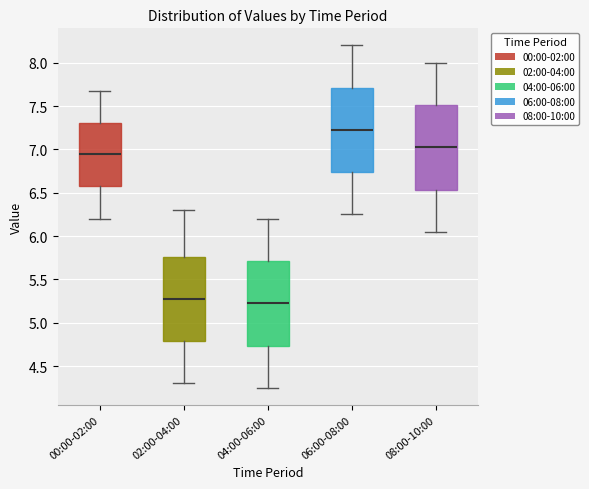

Which box's median line is the lowest?

04:00-06:00